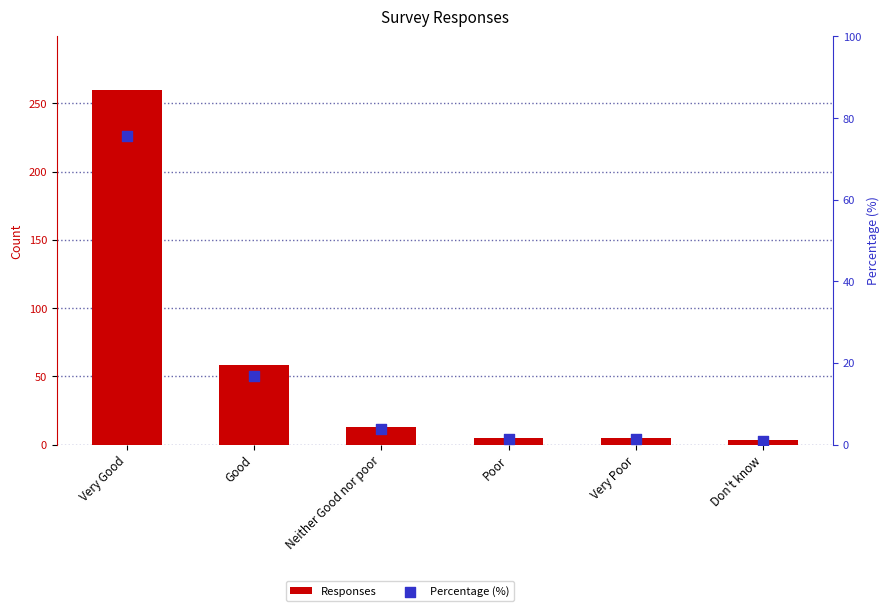

Which series reaches the maximum Y coordinate?

Responses